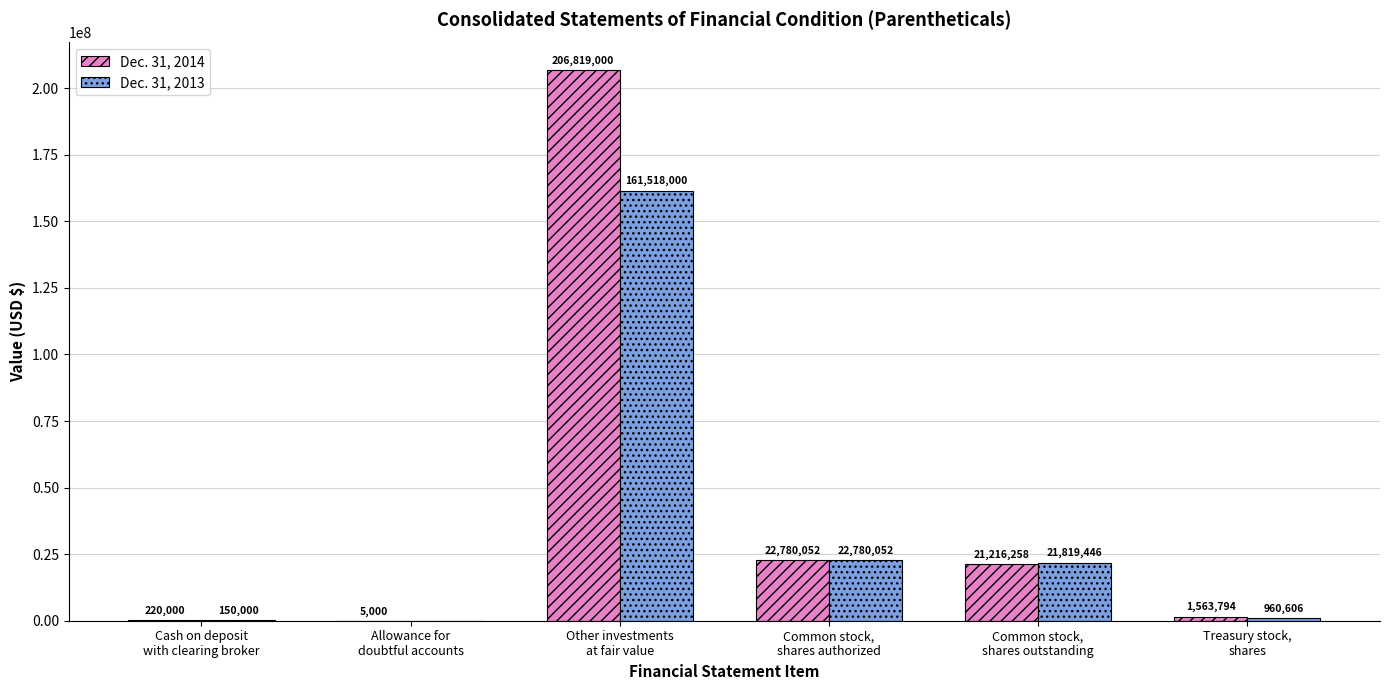

Which series has the largest total across all categories?

Dec. 31, 2014